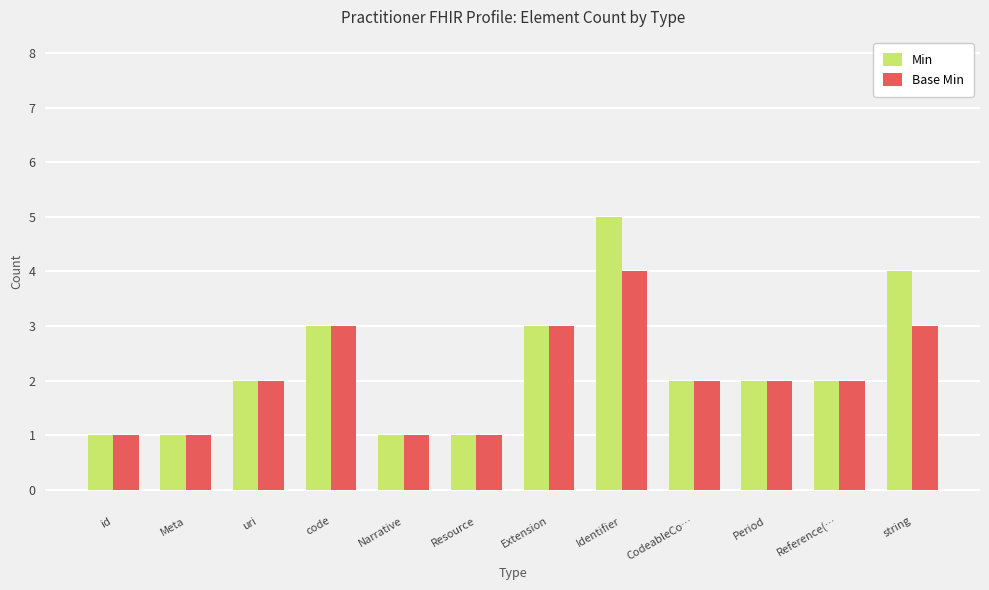

Count the number of categories in the chart.

12